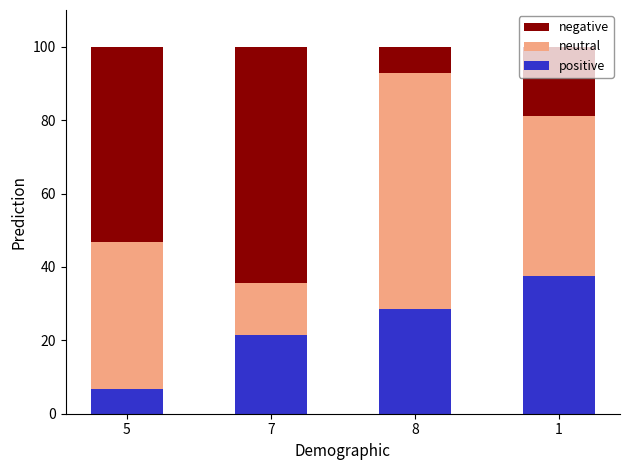

What is the total value across all series at 5?

100.0